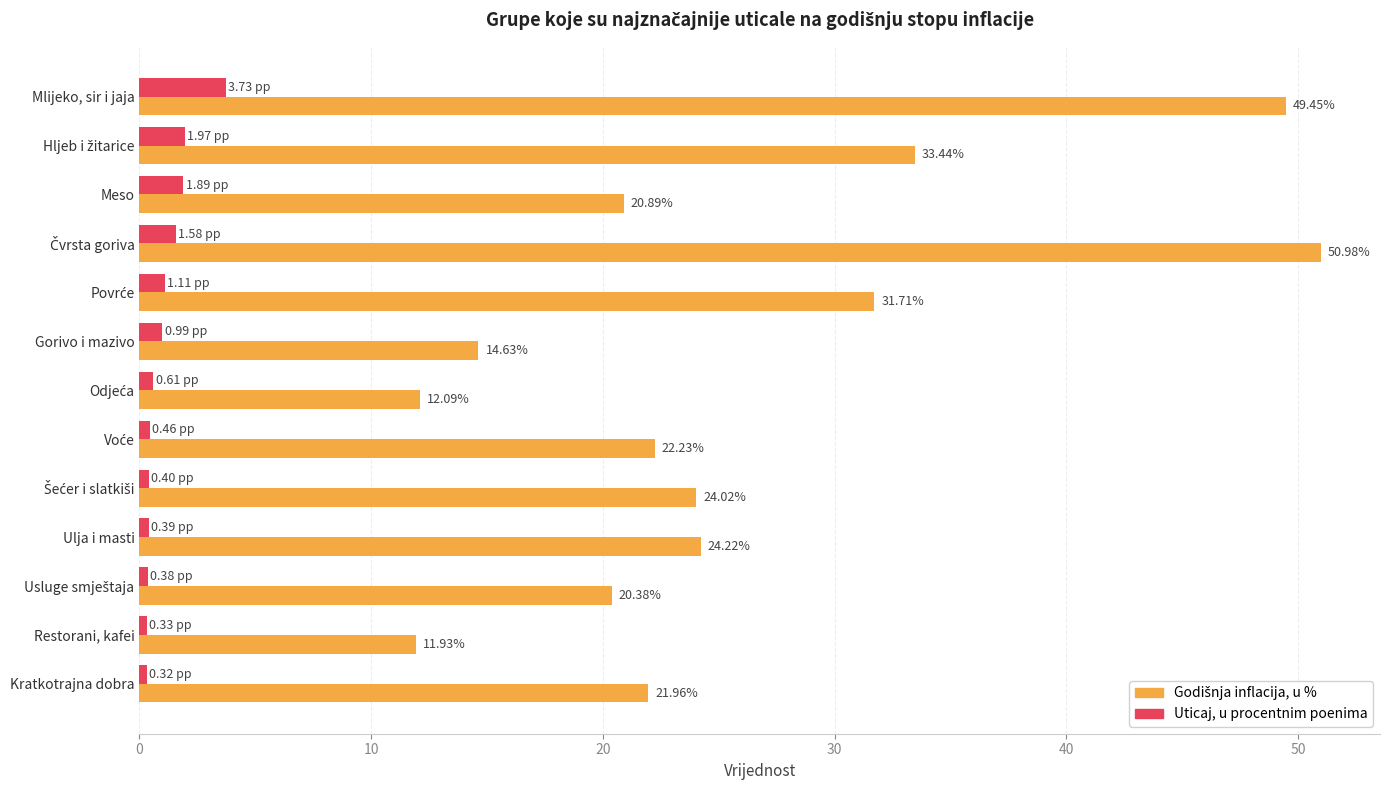

What is the difference between the maximum and minimum values in the Uticaj, u procentnim poenima series?

3.4